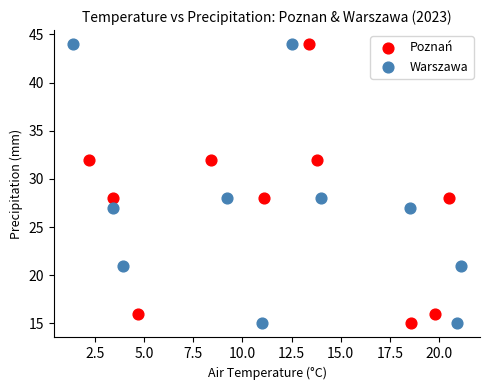

What are all the series names shown in the legend?

Poznań, Warszawa